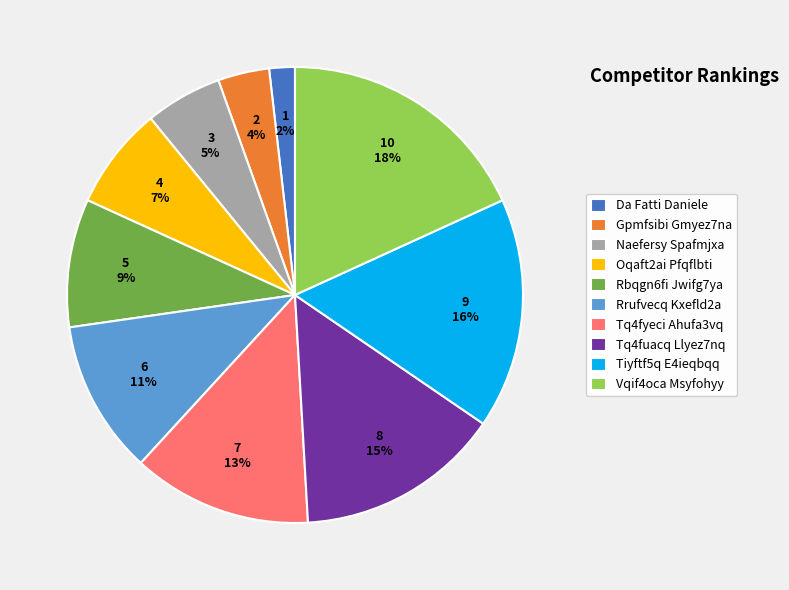

Is the sum of Tiyftf5q E4ieqbqq and Tq4fuacq Llyez7nq greater than half?

No